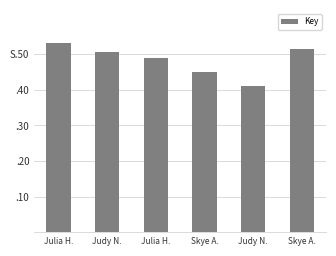

What is the sum of the values at Judy N. and Julia H.?

397818965